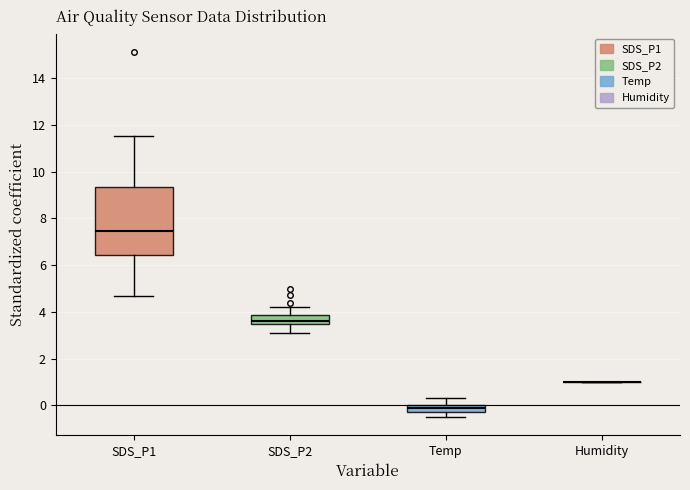

Which box is the tallest, from its lower edge to its upper edge?

SDS_P1